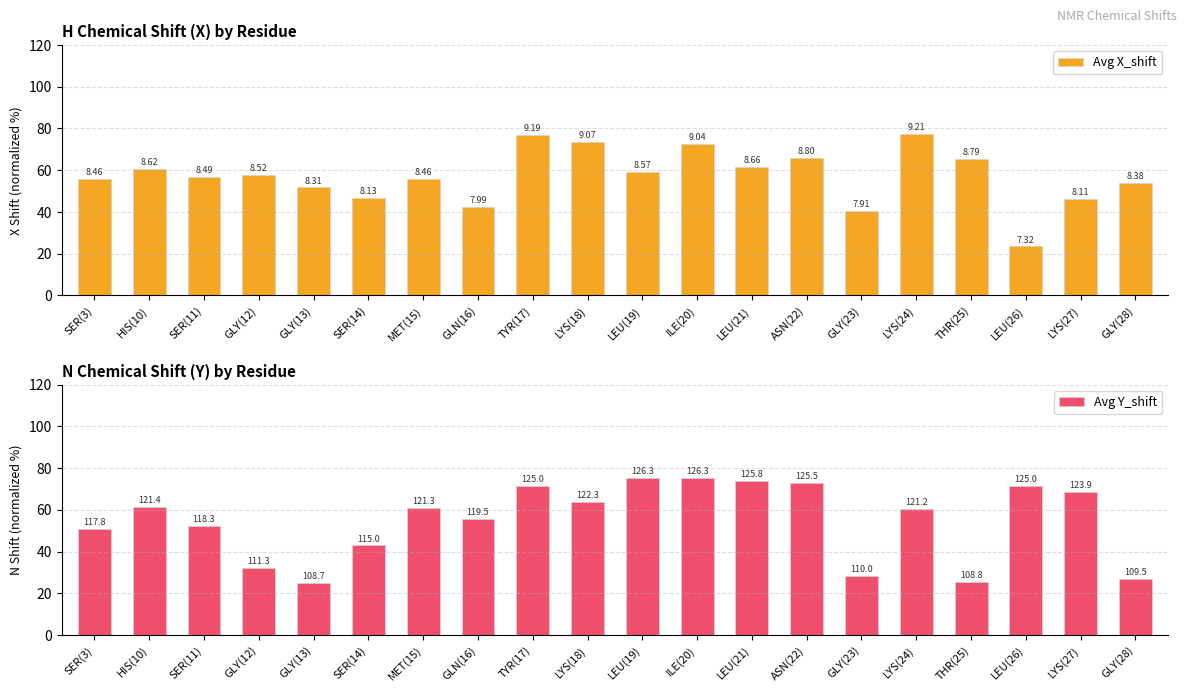

Which series changed the most between HIS(10) and GLY(23)?

Avg Y_shift